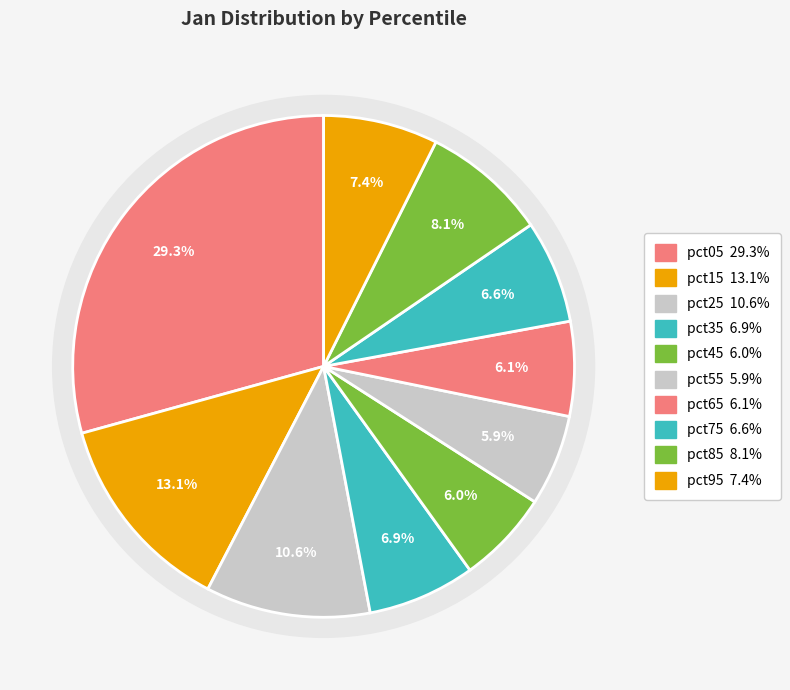

Rank the categories by value from highest to lowest.

pct05, pct15, pct25, pct85, pct95, pct35, pct75, pct65, pct45, pct55